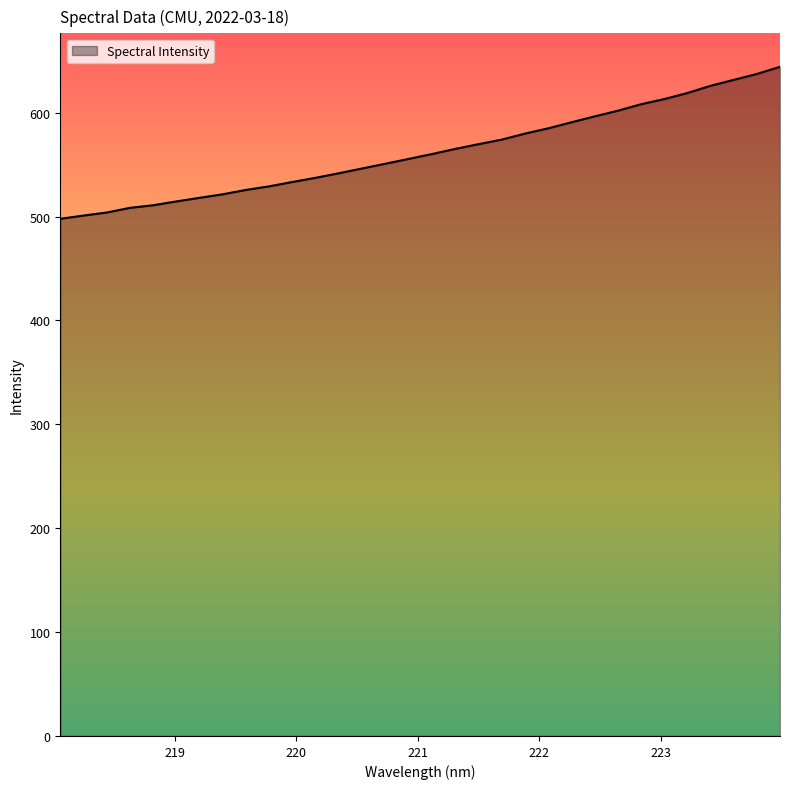

What is the difference between the maximum and minimum values?

146.3